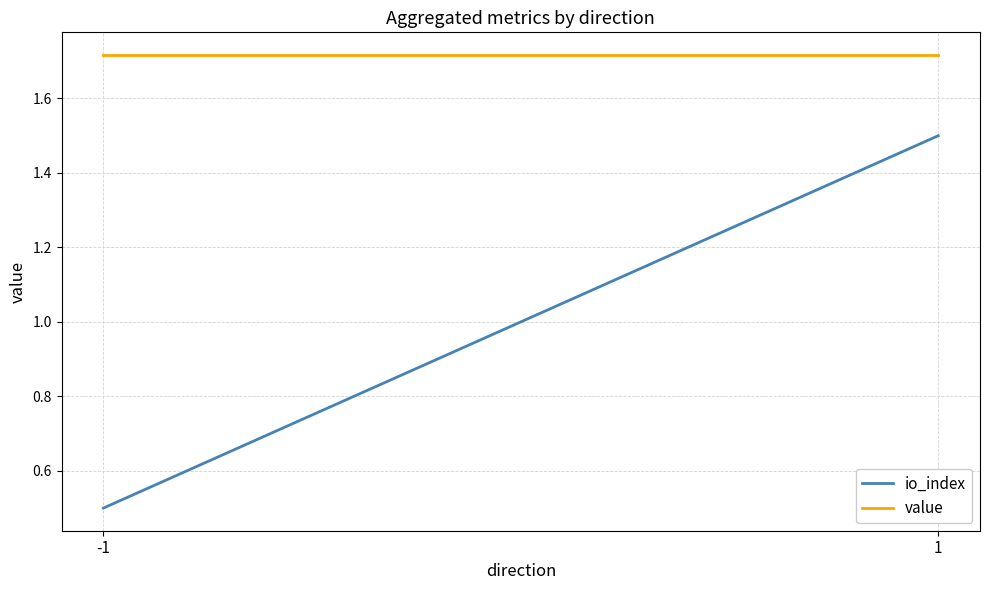

Which series has the largest range (max minus min)?

io_index